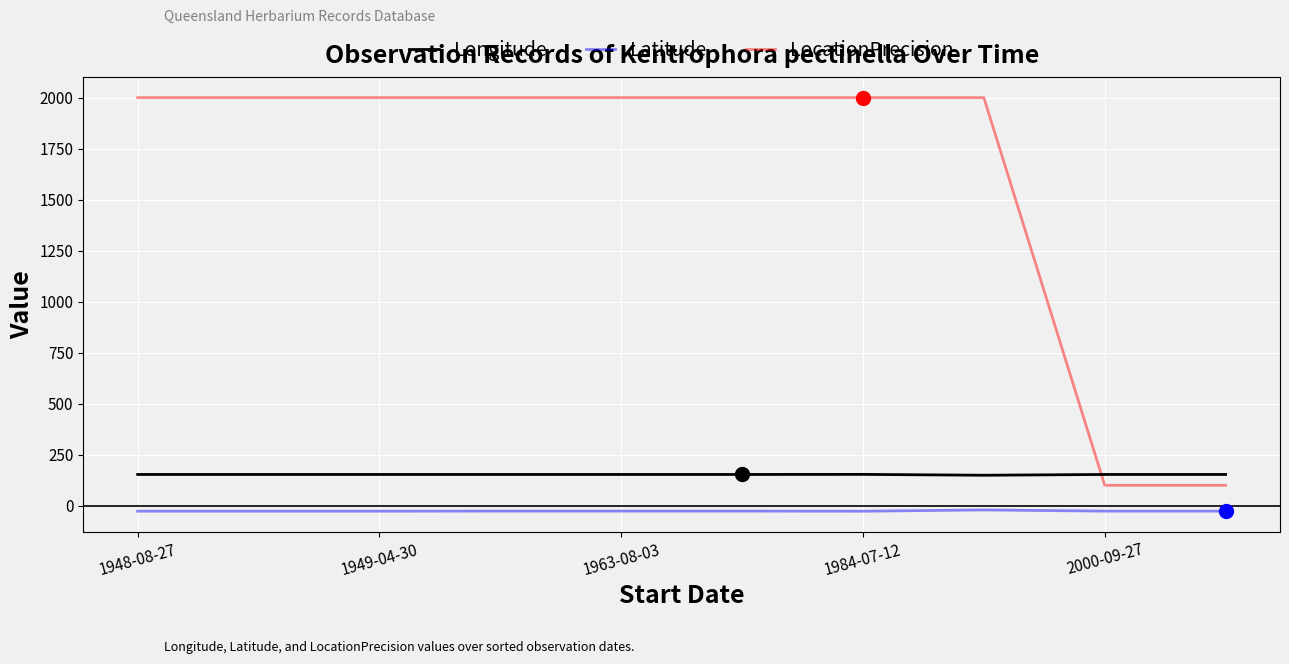

Rank the series by their maximum value, from highest to lowest.

LocationPrecision, Longitude, Latitude